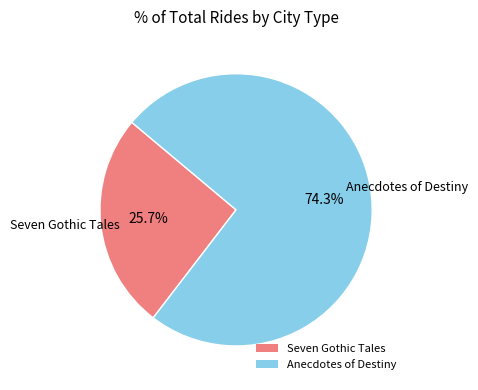

Which has a higher value, Anecdotes of Destiny or Seven Gothic Tales?

Anecdotes of Destiny